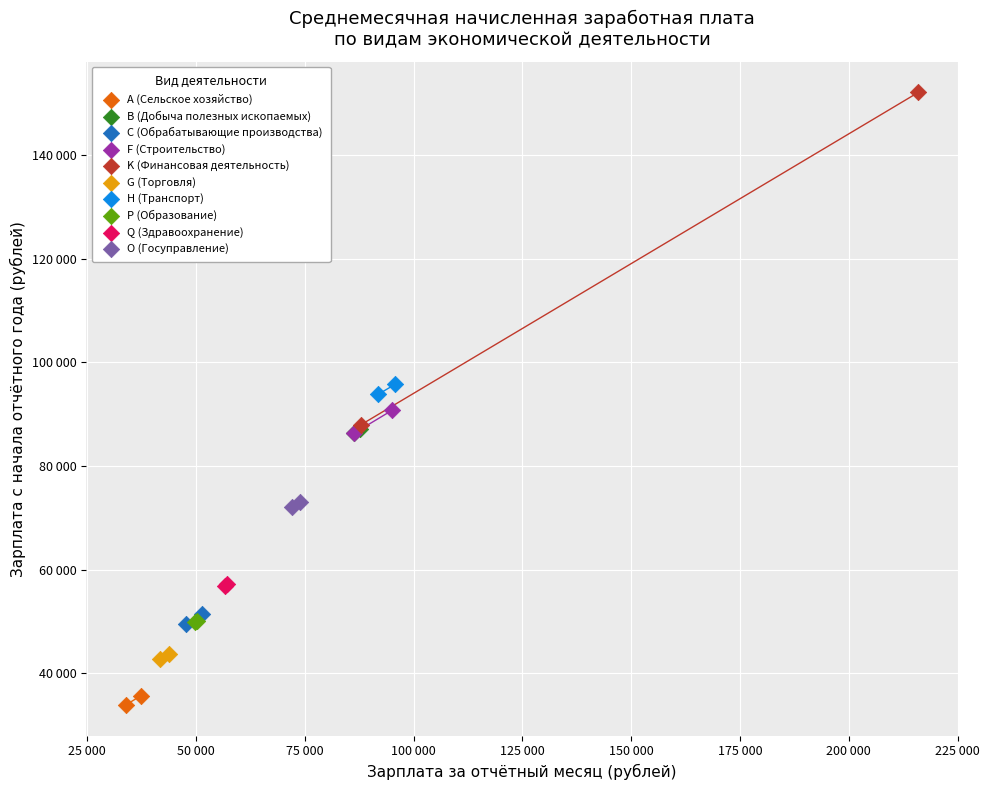

What are all the series names shown in the legend?

А (Сельское хозяйство), B (Добыча полезных ископаемых), C (Обрабатывающие производства), F (Строительство), K (Финансовая деятельность), G (Торговля), H (Транспорт), P (Образование), Q (Здравоохранение), O (Госуправление)